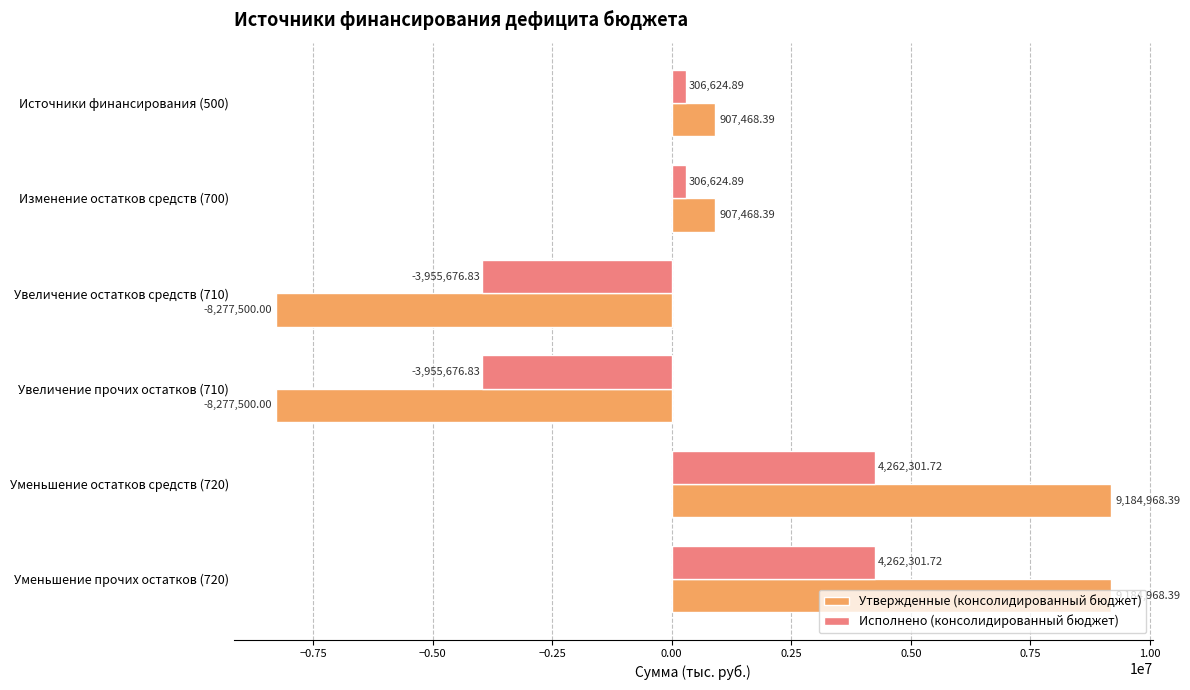

List the series in order of their peak value, lowest first.

Исполнено (консолидированный бюджет), Утвержденные (консолидированный бюджет)